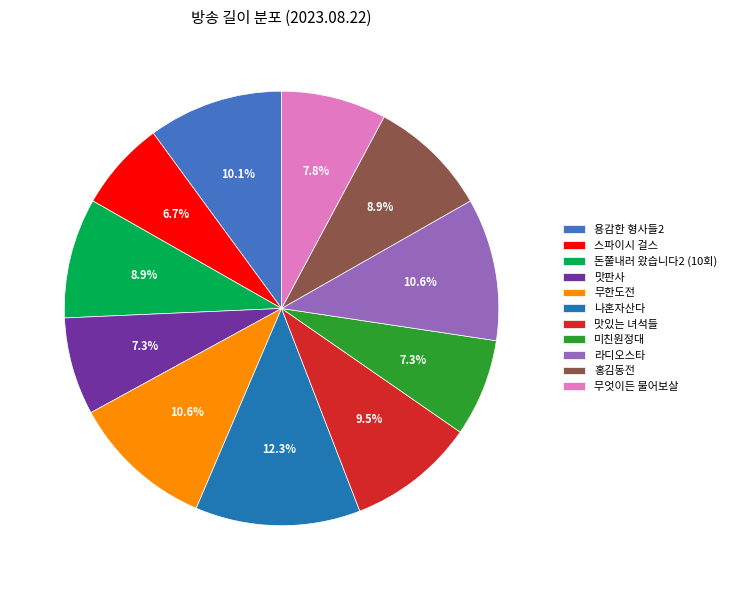

To the nearest percent, what is the difference between the 나혼자산다 and 맛있는 녀석들 slice percentages?

3%